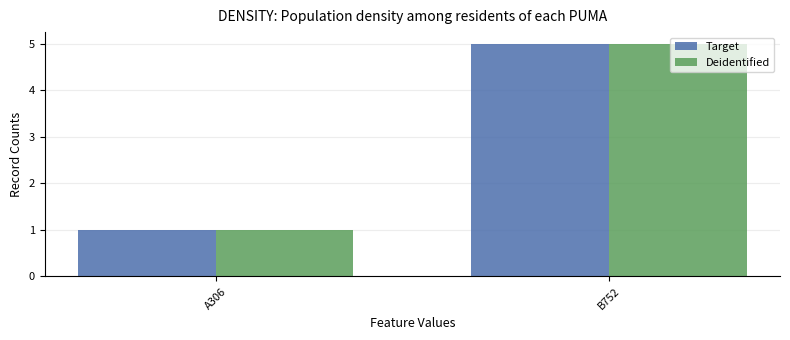

At which category does the chart reach its peak across all series?

B752